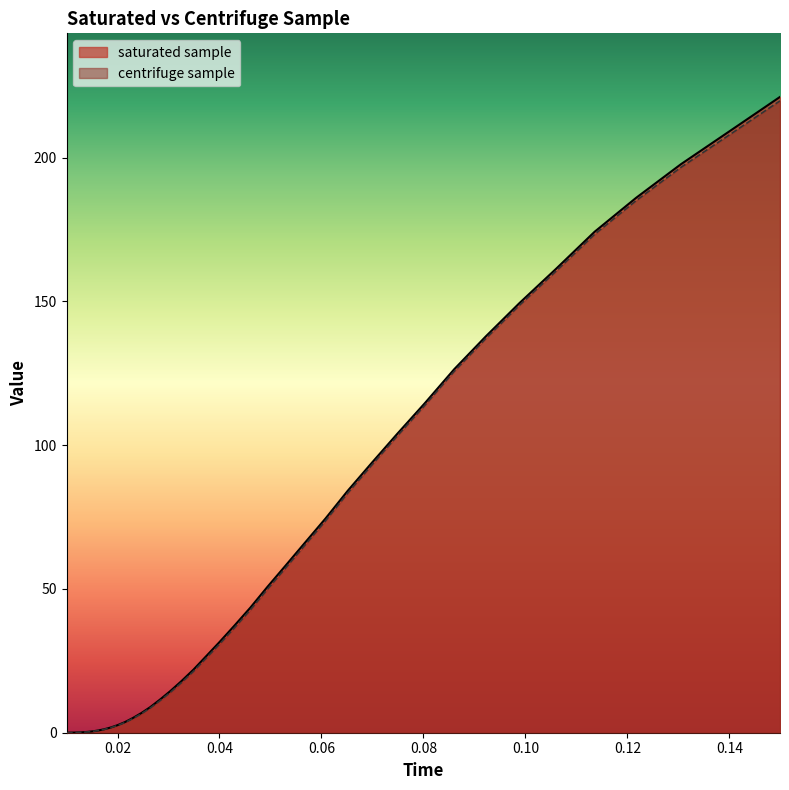

Which series has the widest spread of values?

saturated sample